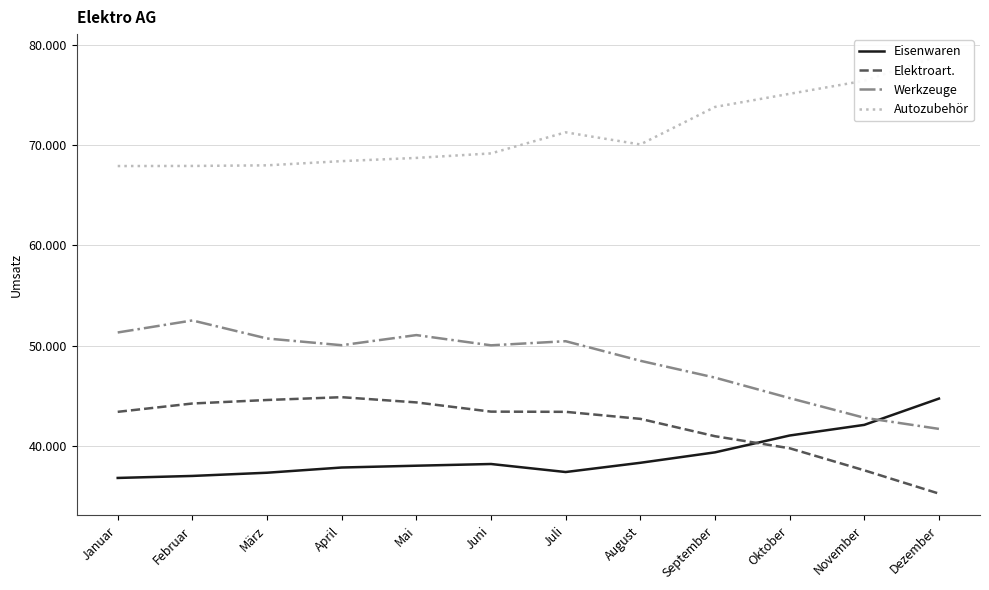

How many categories are shown in the chart?

12